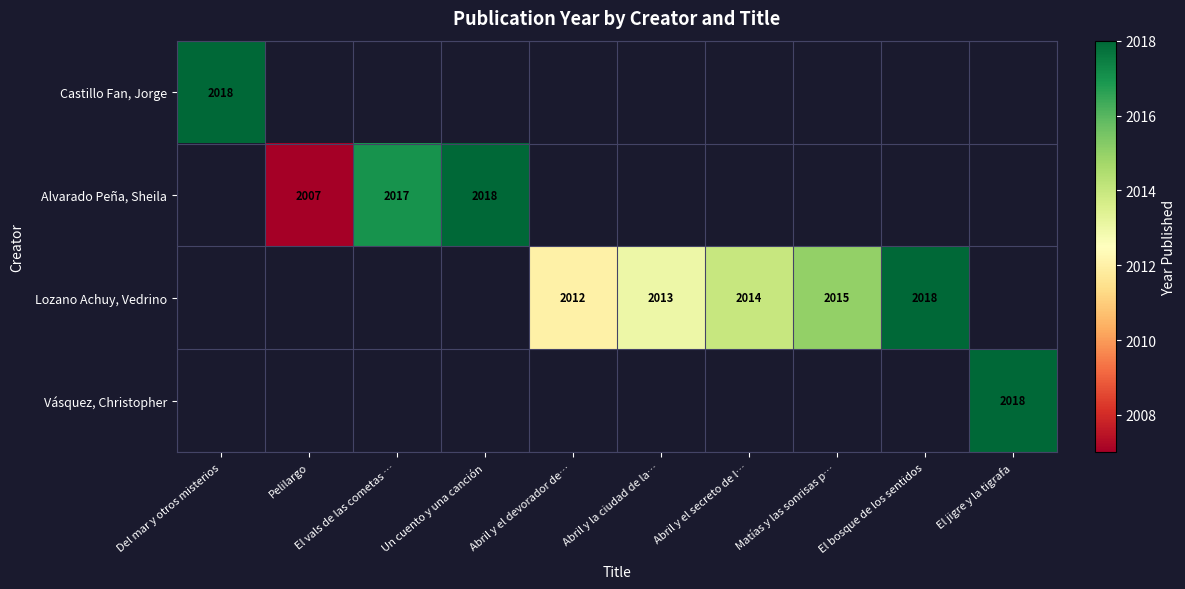

Rank the series by their maximum value, from highest to lowest.

Castillo Fan, Jorge, Alvarado Peña, Sheila, Lozano Achuy, Vedrino, Vásquez, Christopher